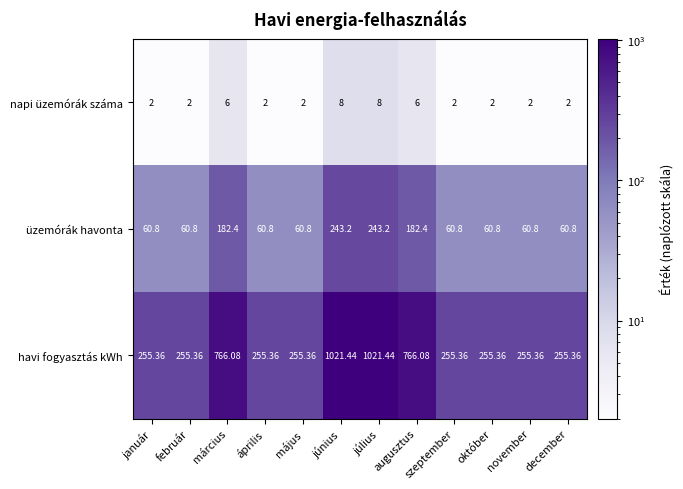

What is the spread (max minus min) of values at április?

253.4